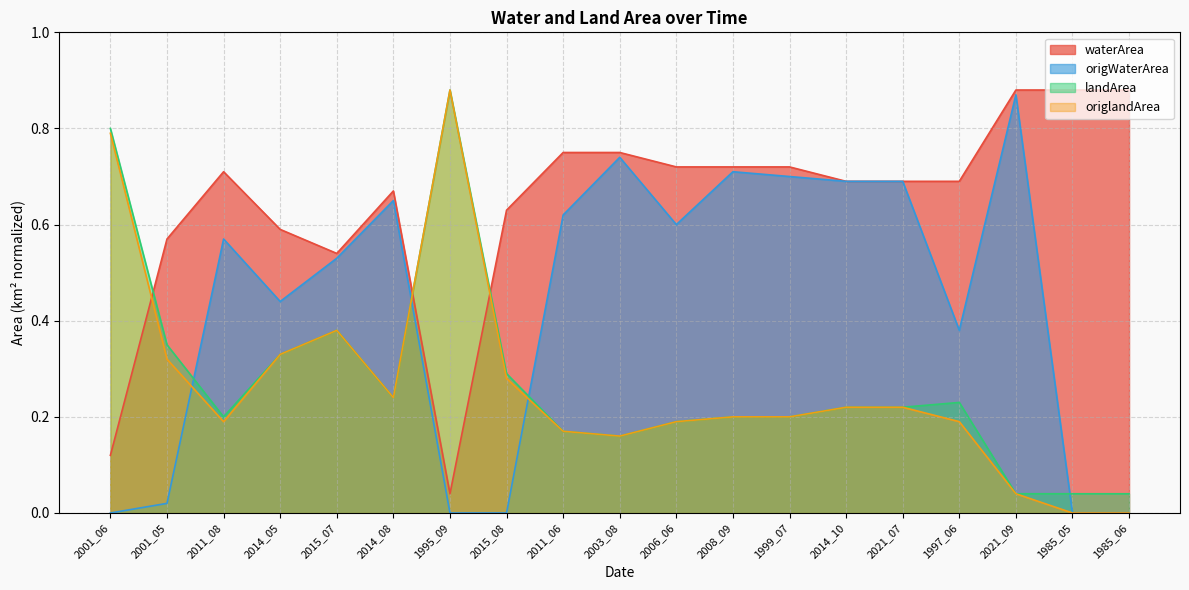

How many lines are shown in the chart?

4